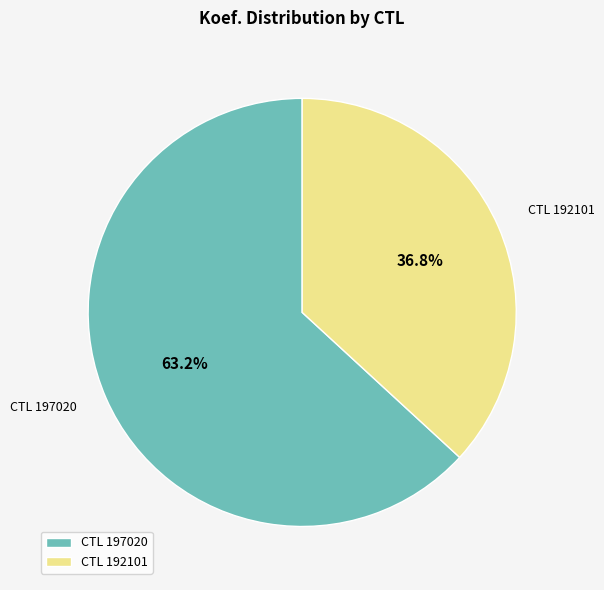

Which category has the smallest portion of the pie?

CTL 192101